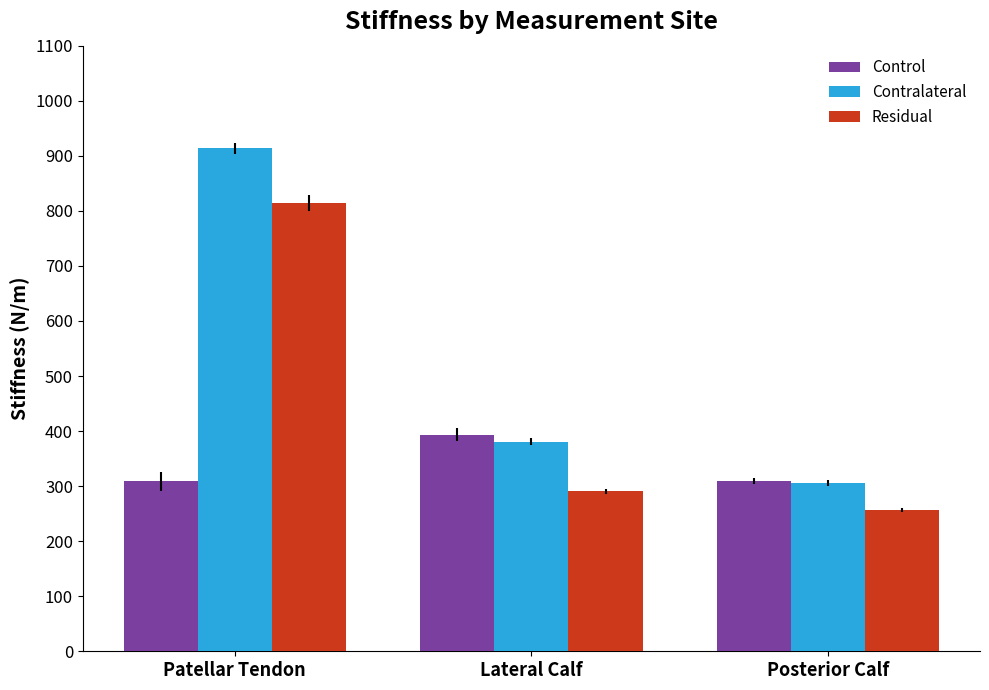

List the series in order of their peak value, highest first.

Contralateral, Residual, Control